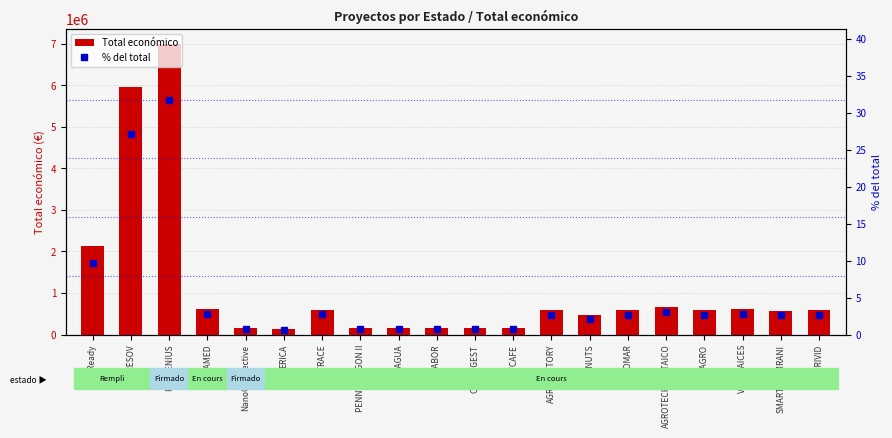

Reading left to right, what are all the values shown in this chart?

Total económico: 2136174.0	5962019.0	7000000.0	610889.0	150000.0	134112.0	599262.0	150000.0	150000.0	150000.0	150000.0	150000.0	590382.0	470675.0	595173.0	672807.0	585460.0	614907.0	571965.0	589731.0
% del total: 9.7	27.1	31.8	2.8	0.7	0.6	2.7	0.7	0.7	0.7	0.7	0.7	2.7	2.1	2.7	3.1	2.7	2.8	2.6	2.7